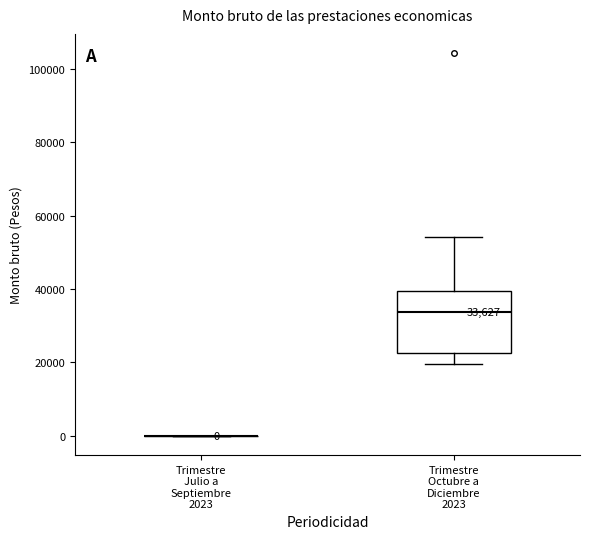

Comparing the boxes themselves (not the whiskers), which one is the tallest?

Trimestre Octubre a Diciembre 2023